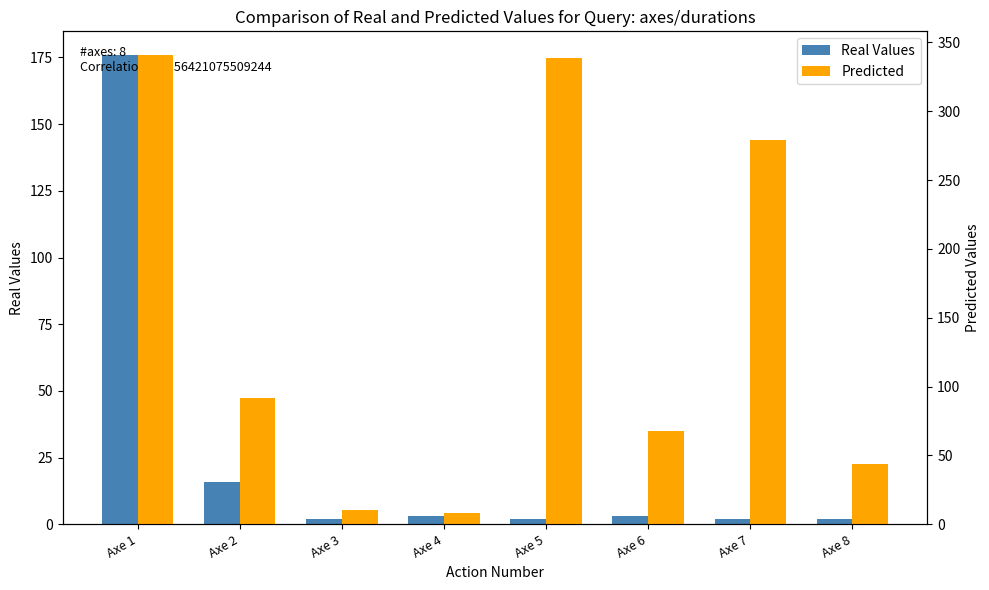

Between Axe 1 and Axe 6, which series saw the biggest shift?

Predicted